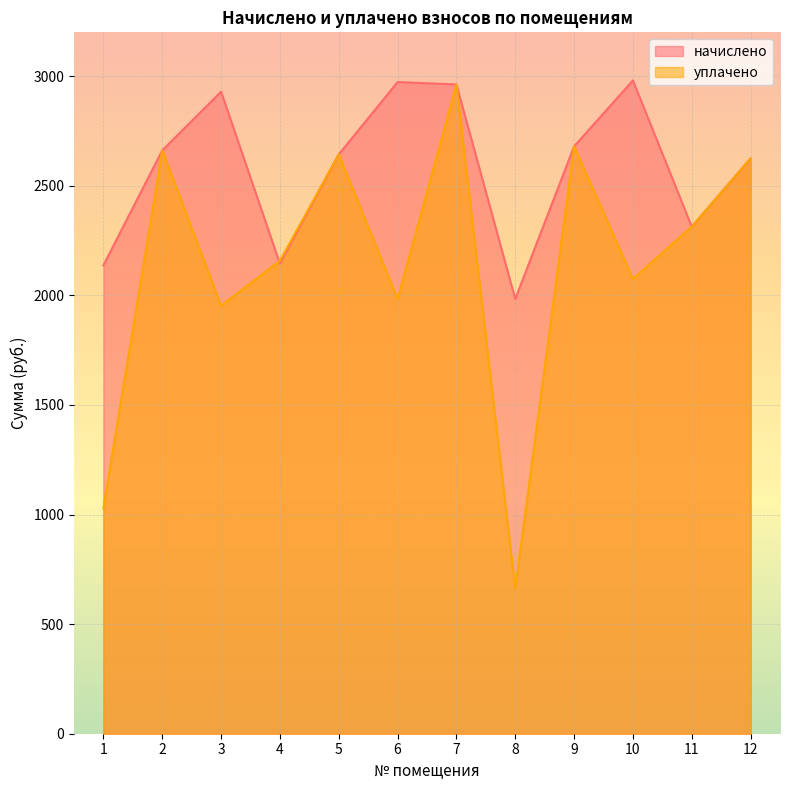

What value does the уплачено series have at 10?

2075.1